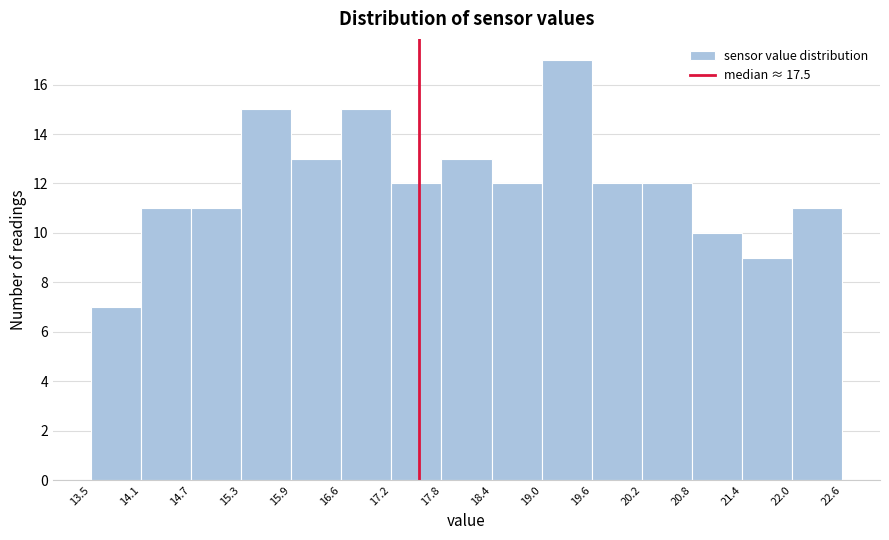

Over which range of the x-axis is the bar tallest?

19.0 to 19.6